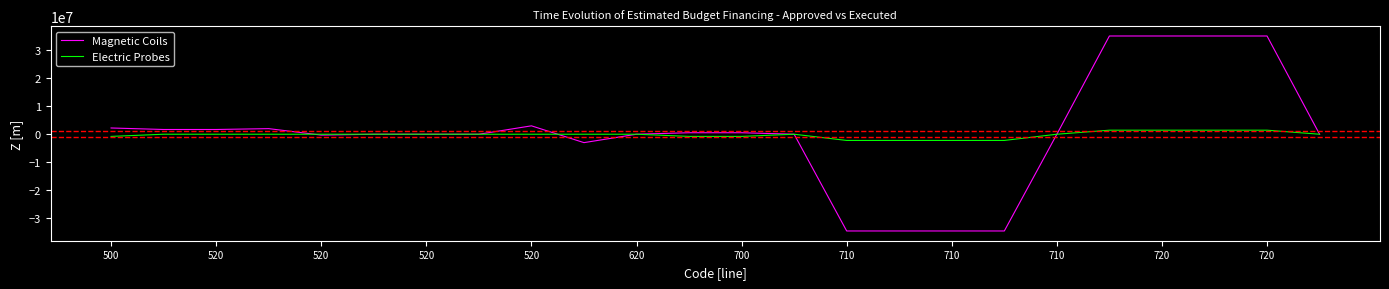

What is the maximum value for Magnetic Coils?

35087081.0